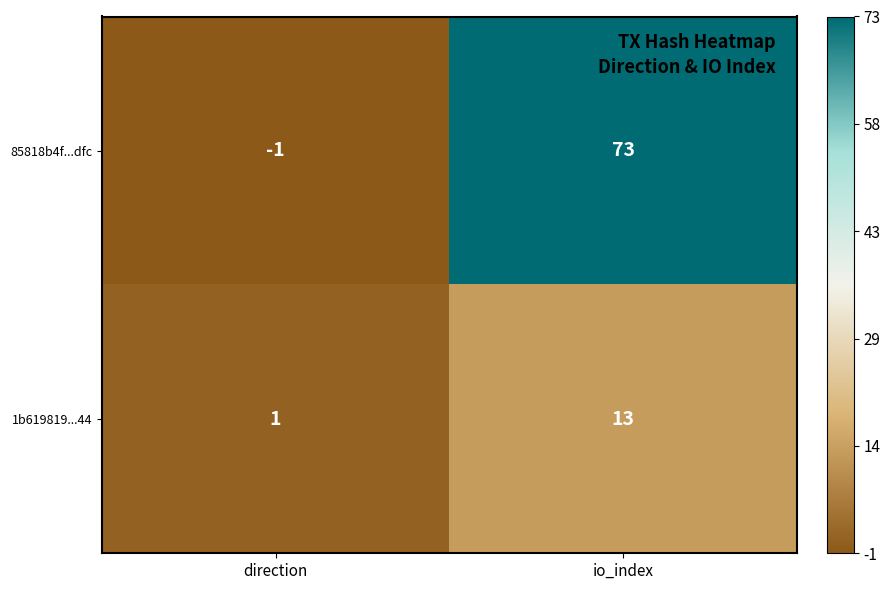

At direction, list the series in order from smallest to largest.

85818b4f...dfc, 1b619819...44